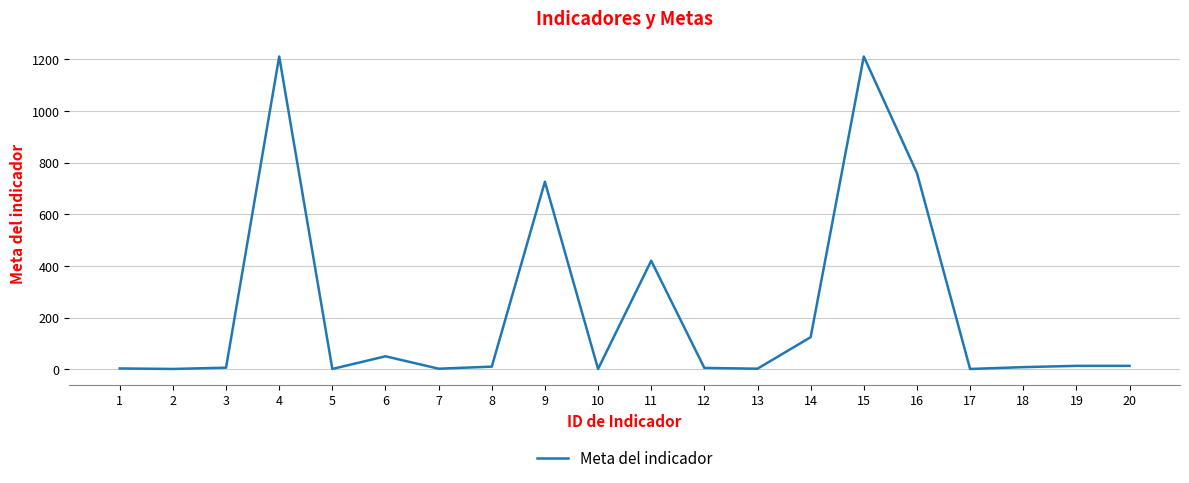

What is the maximum value shown in the chart?

1211